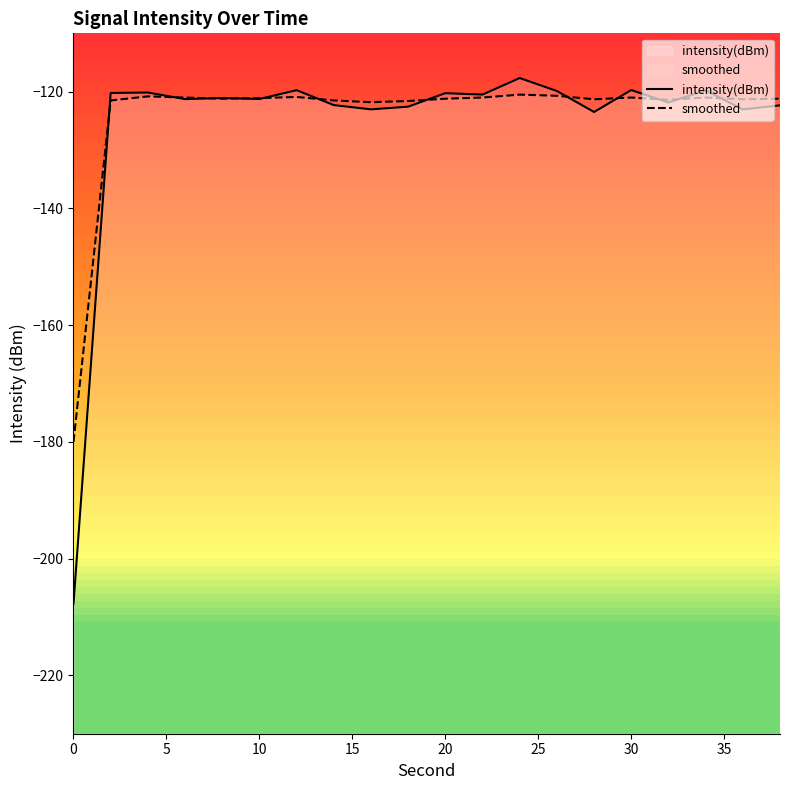

Reading left to right, extract all data points from this chart.

intensity(dBm): -207.7	-120.2	-120.1	-121.3	-121.1	-121.3	-119.7	-122.3	-123.0	-122.6	-120.3	-120.5	-117.7	-119.9	-123.5	-119.7	-121.8	-119.8	-123.0	-122.3
smoothed: -180.0	-121.5	-120.8	-121.0	-121.2	-121.1	-120.9	-121.5	-121.8	-121.6	-121.2	-121.0	-120.5	-120.7	-121.3	-121.0	-121.4	-121.0	-121.3	-121.2